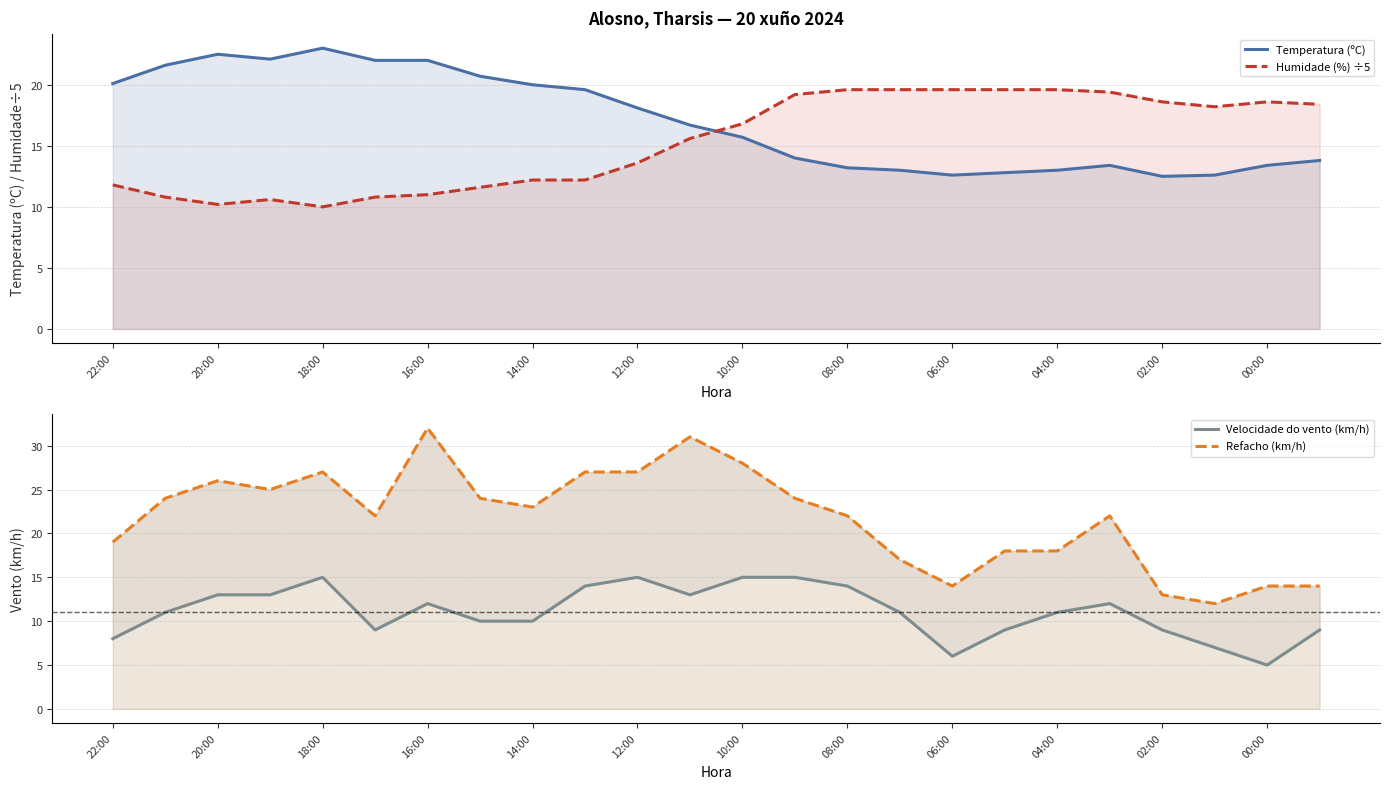

How many intersections are there between Humidade (%) ÷5 and Refacho (km/h)?

3